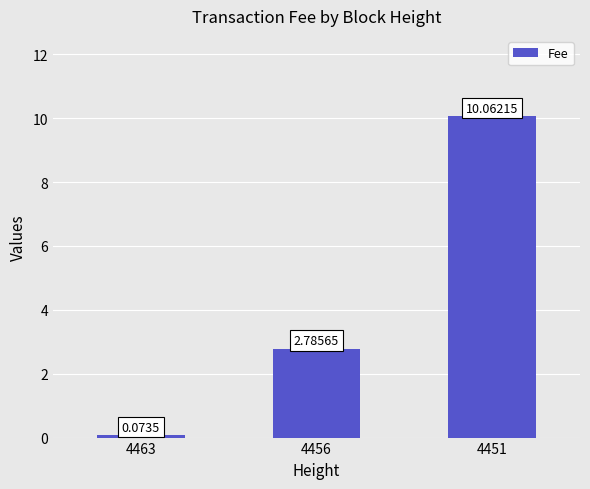

The chart shows a value of 1.6 at 4456. True or false?

False